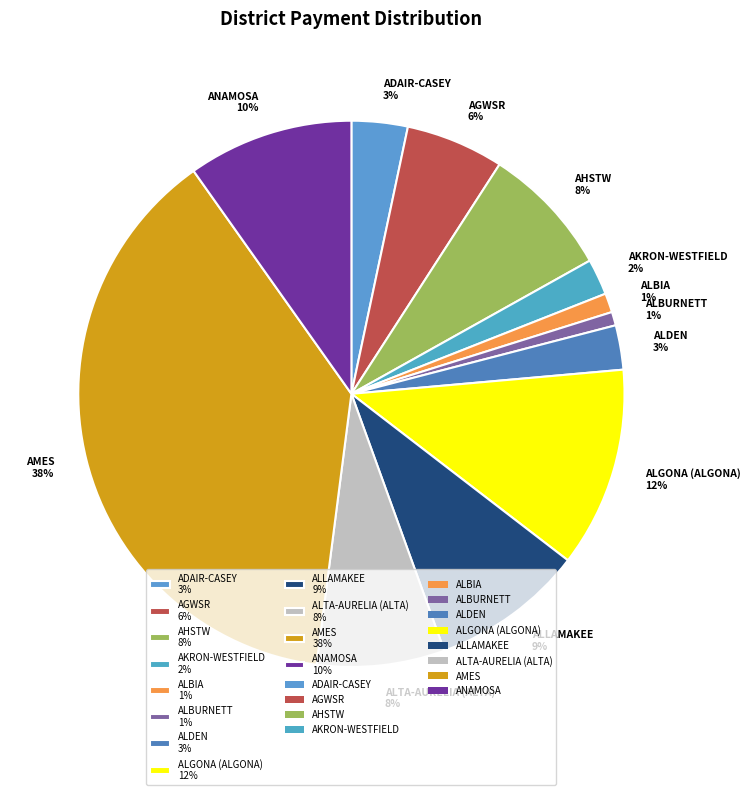

Is it true that ALDEN is 3% of the pie?

True